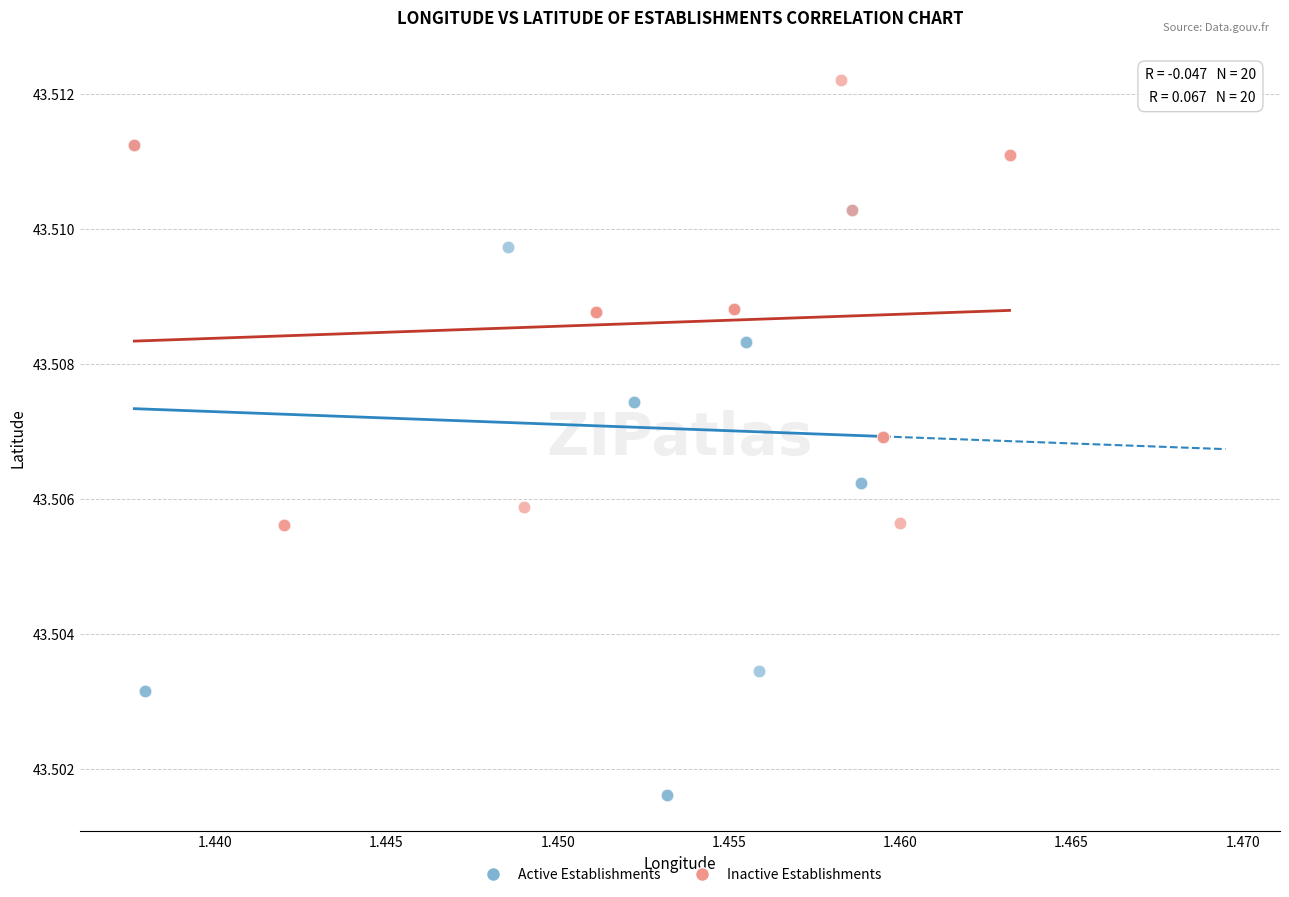

What are all the series names shown in the legend?

Active Establishments, Inactive Establishments